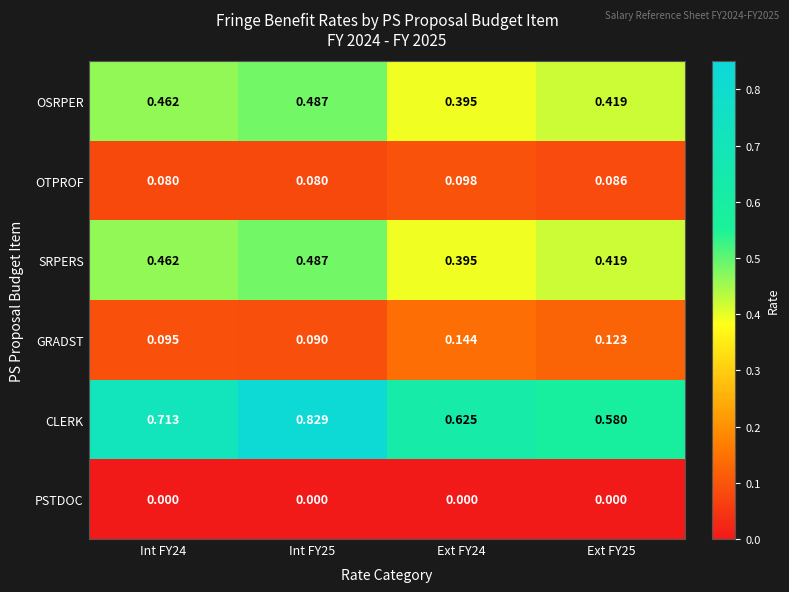

Is the value of OTPROF at Ext FY24 greater than the value of OSRPER at Ext FY24?

No